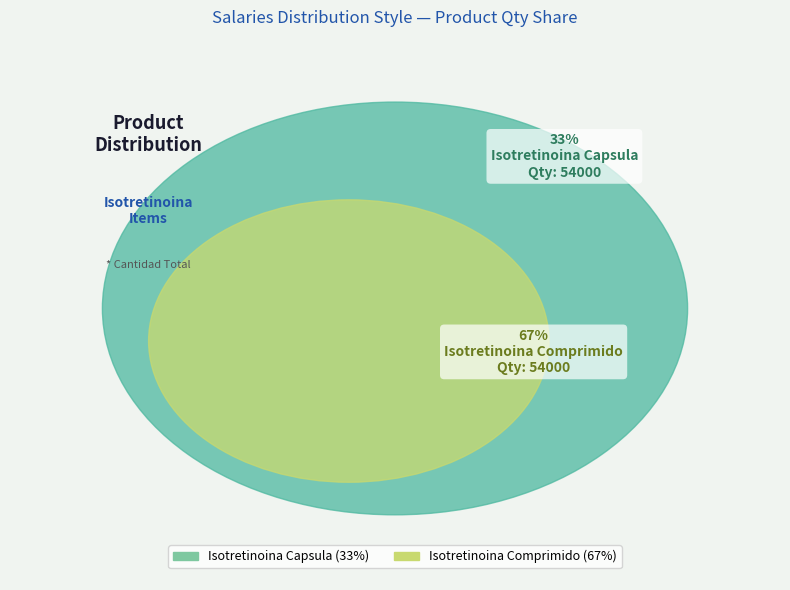

Is it true that Isotretinoina Capsula is 33% of the pie?

True